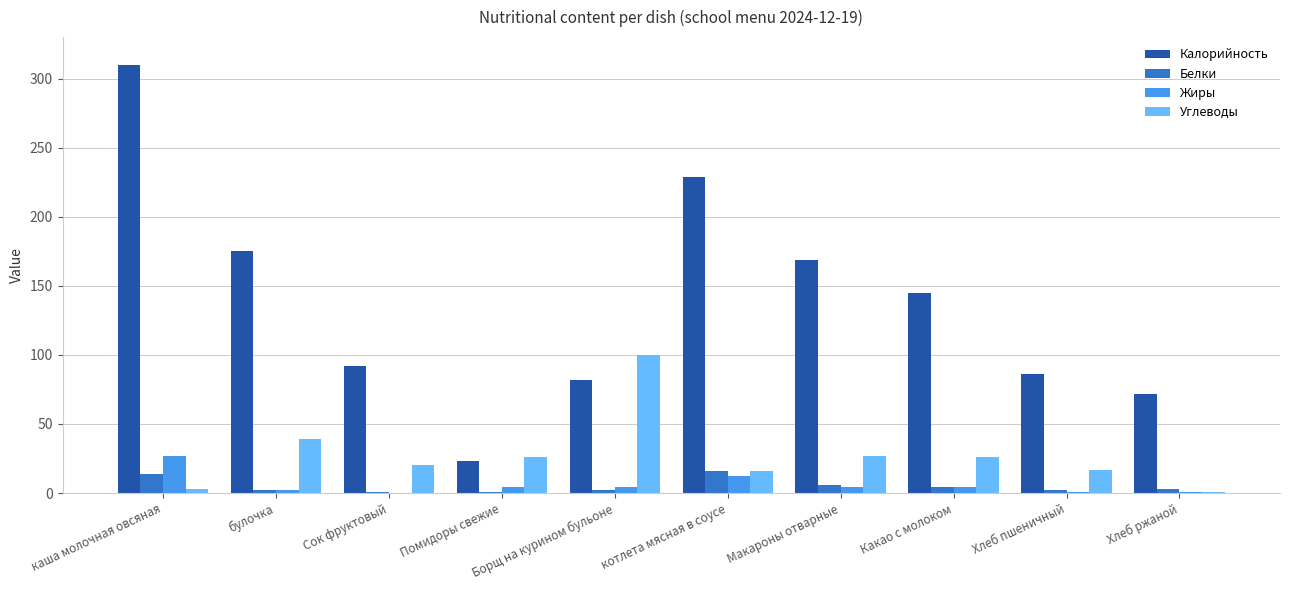

Which label corresponds to the largest value in the chart?

каша молочная овсяная